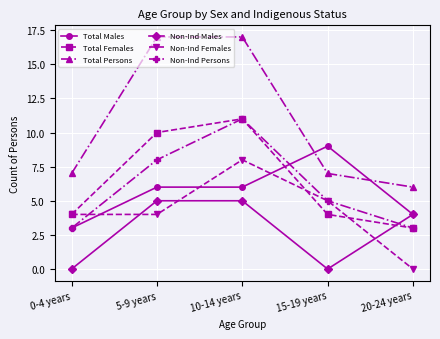

What is the value of the Total Females point at the 1st from the left?

4